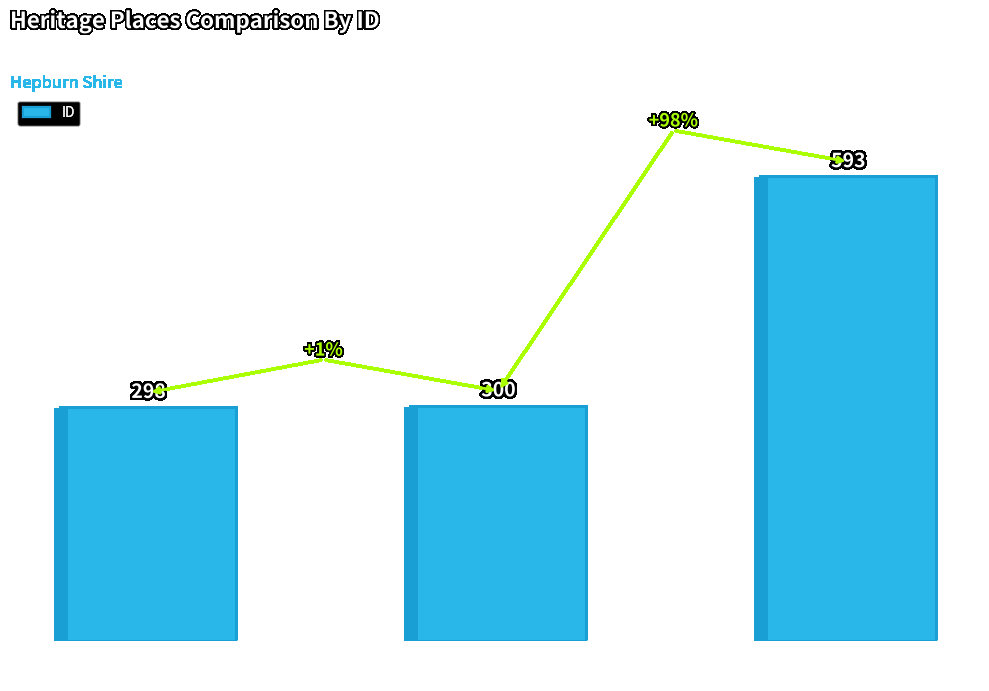

What is the change in value from CLUNES
POST OFFICE to PARMA
HOUSE?

+295